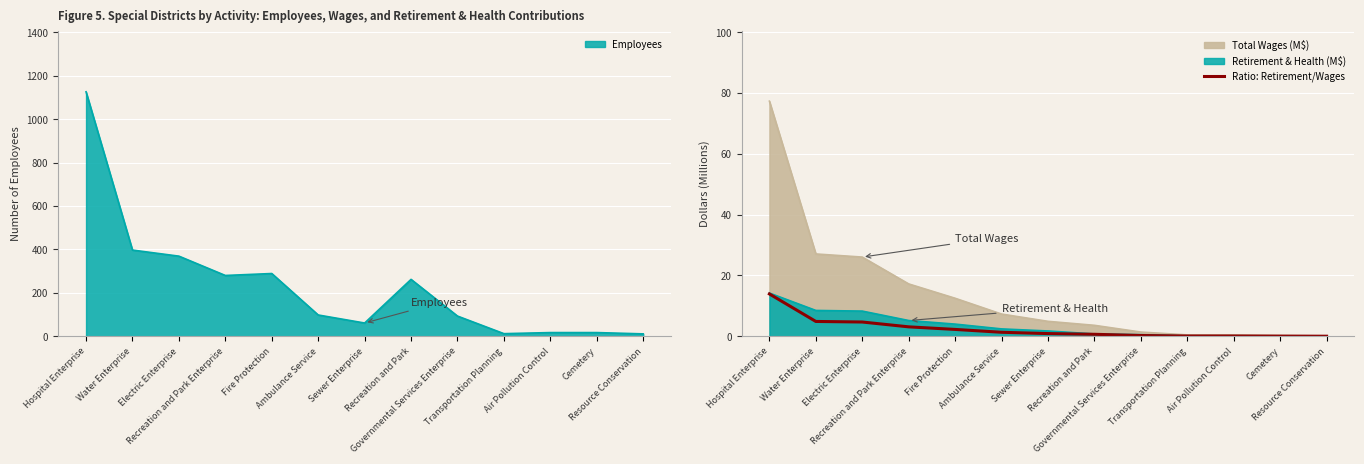

The value at Hospital Enterprise is 13.9. True or false?

True